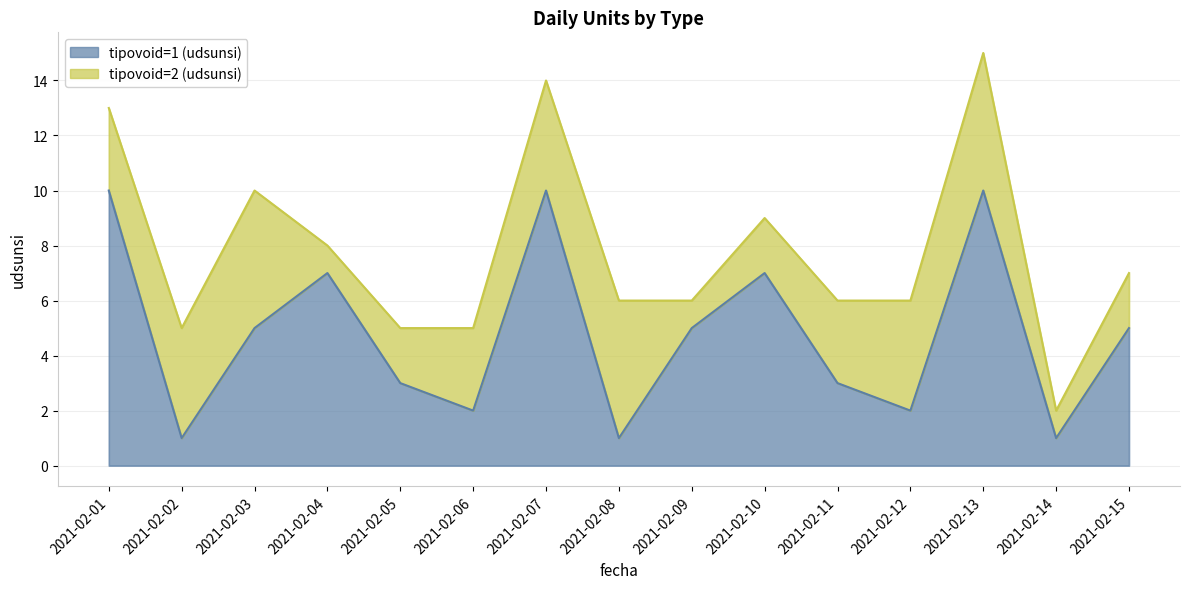

How many interior local valleys (lower than both neighbors) does the data have?

5